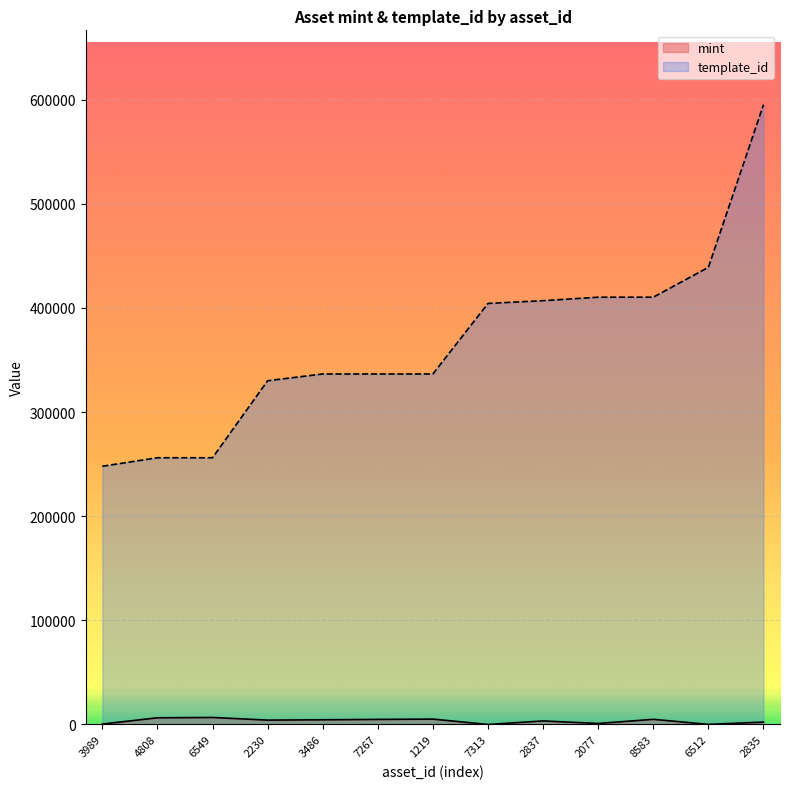

At which category is the sum across all series the highest?

2835